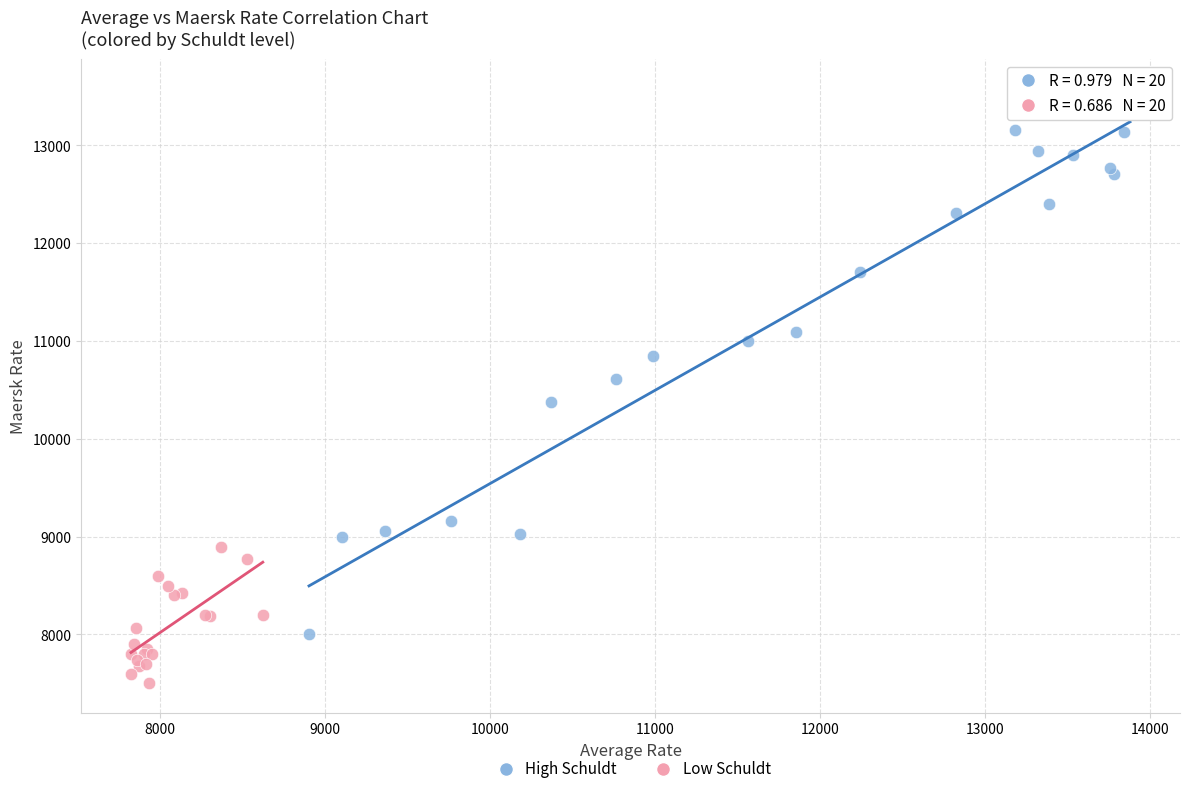

Which series reaches the minimum Y coordinate?

Low Schuldt